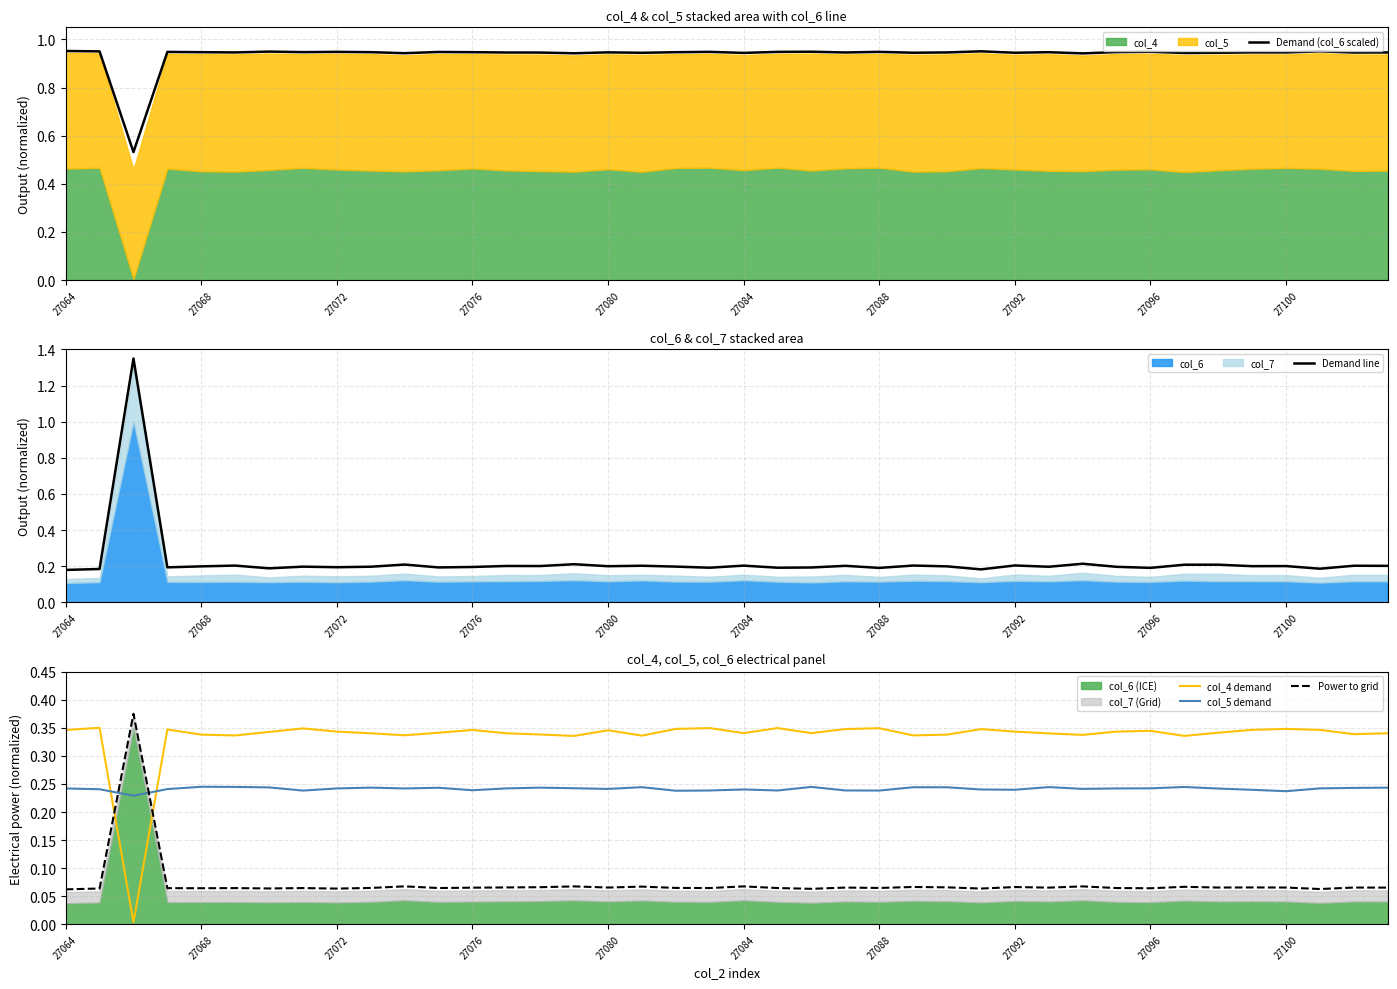

Which series ends up on top after the final intersection of col_4 demand and Power to grid?

col_4 demand